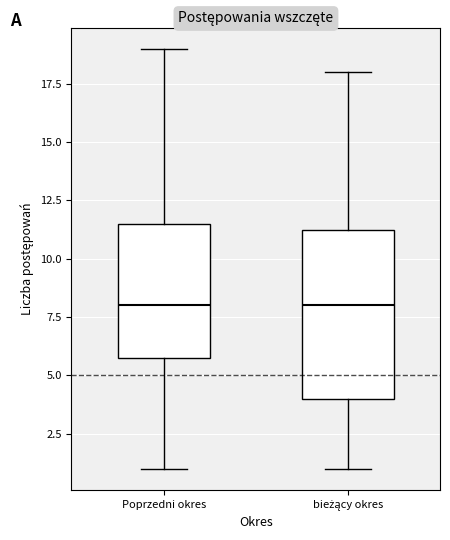

Reading left to right, read every box against the y-axis: the position of its median line, the range the box covers, and the ends of its whiskers. The values are not printed on the chart, so give them approximately, as read against the axis.

Poprzedni okres: median 8.0, box 6.0 to 11.5, whiskers 1.0 to 19.0
bieżący okres: median 8.0, box 4.0 to 11.5, whiskers 1.0 to 18.0